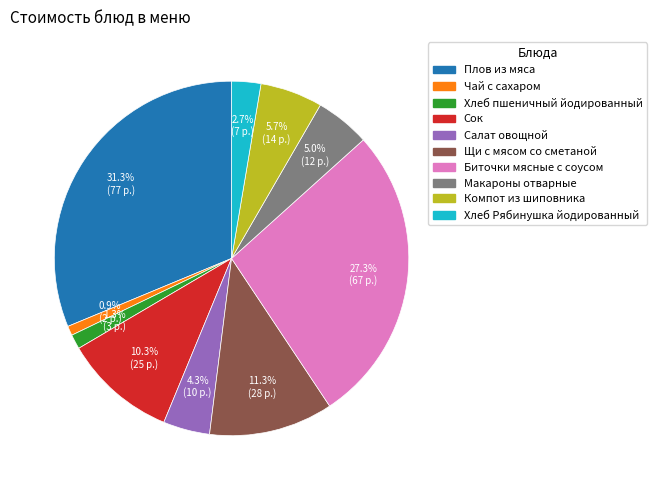

True or false: Хлеб пшеничный йодированный accounts for 11% of the total.

False